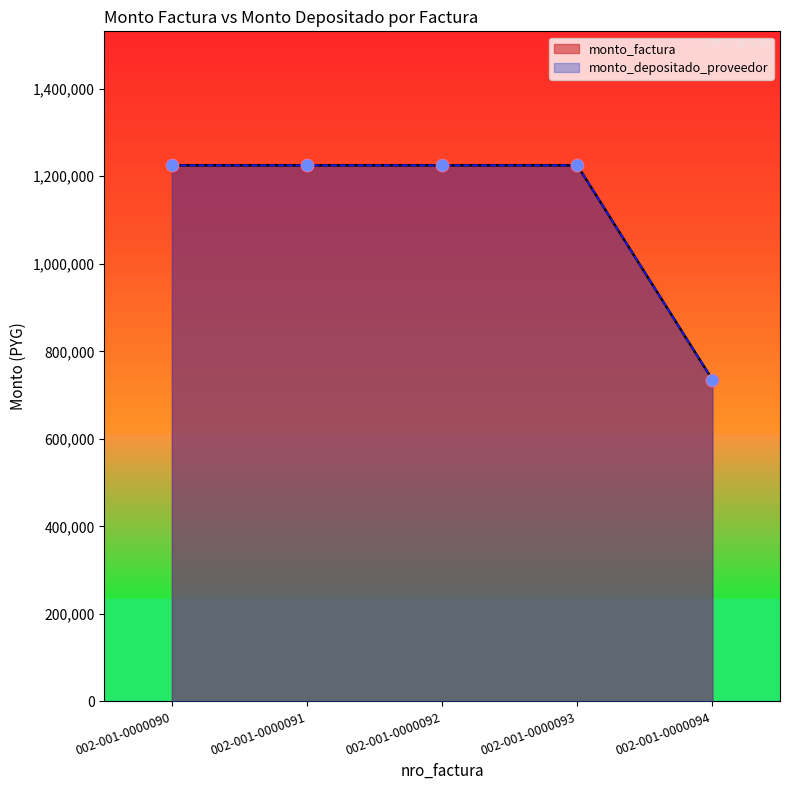

Which series has the largest total across all categories?

monto_factura